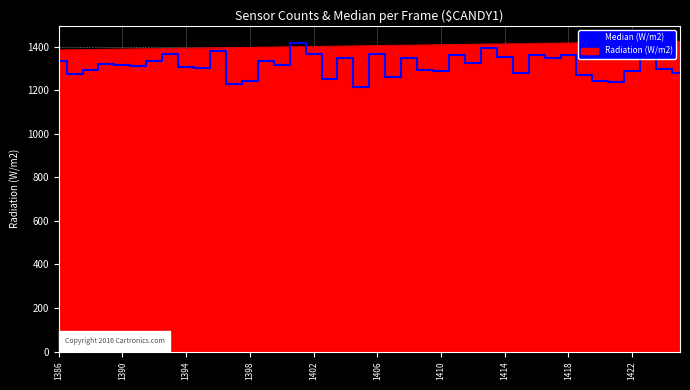

What is the greatest value displayed?

1425